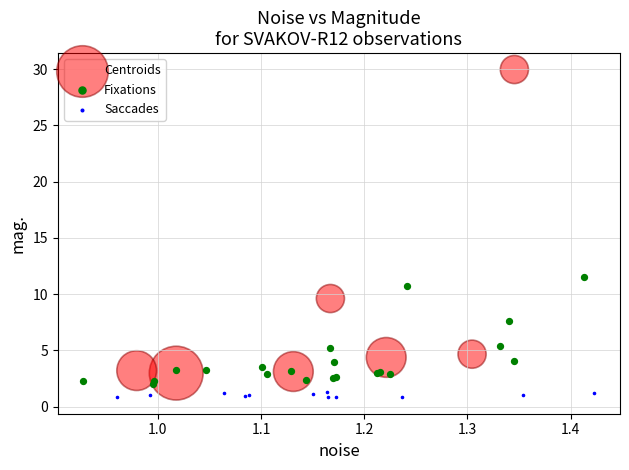

Which series has the largest Y range (max minus min)?

Centroids